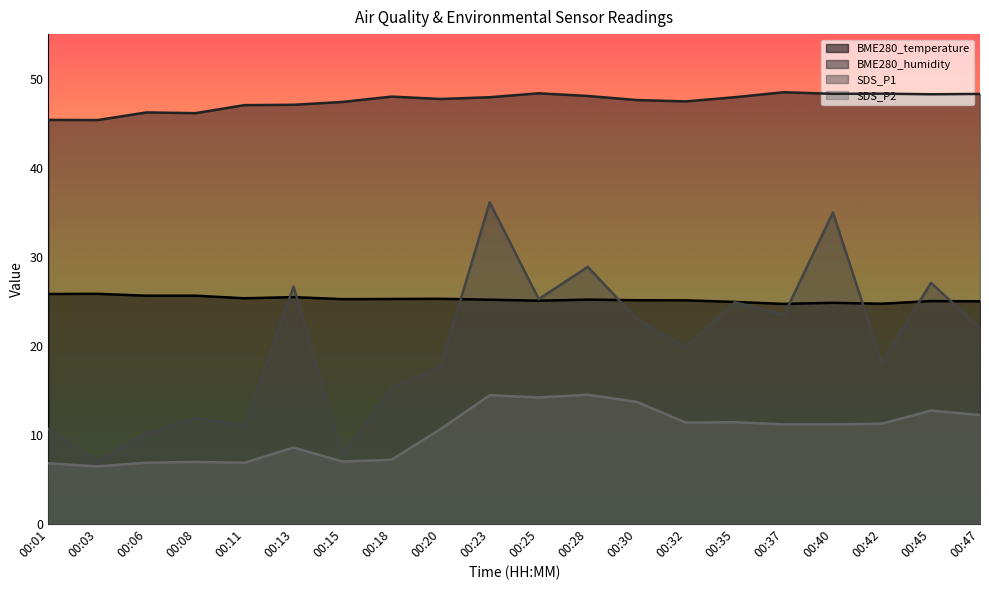

What is the sum of the SDS_P1 values at 00:42 and 00:25?

43.3